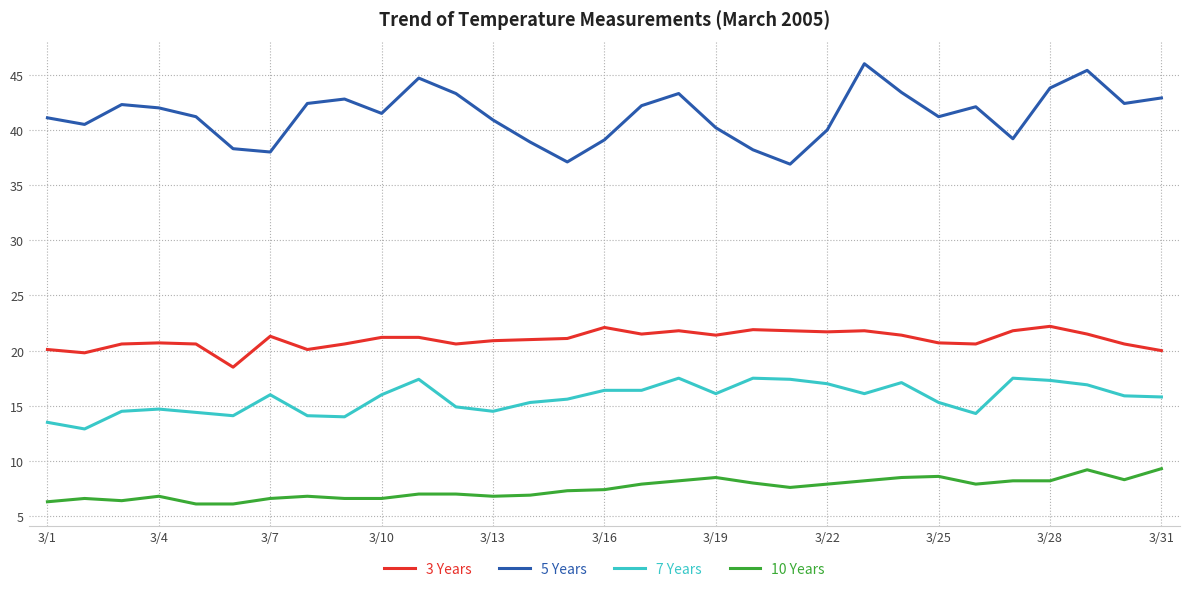

List the series in order of their peak value, highest first.

5 Years, 3 Years, 7 Years, 10 Years